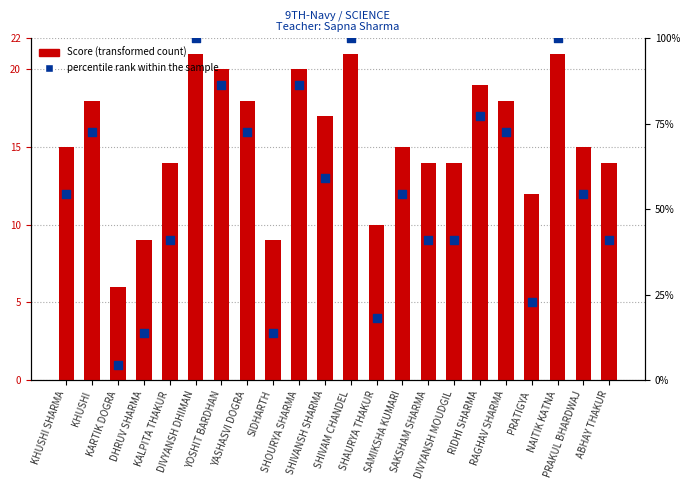

At how many categories does at least one series exceed 50?

13